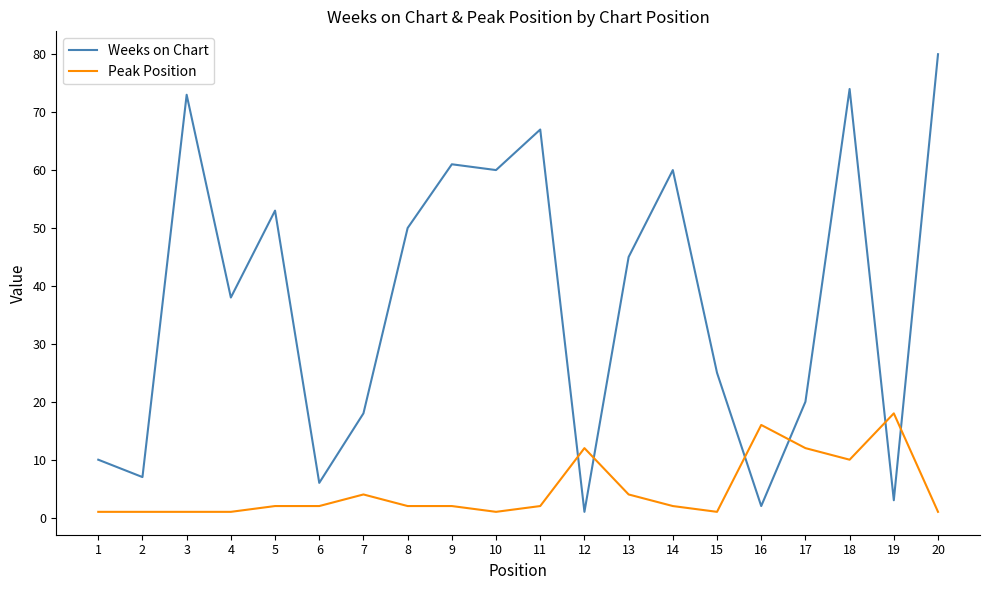

At which category is the sum across all series the highest?

18